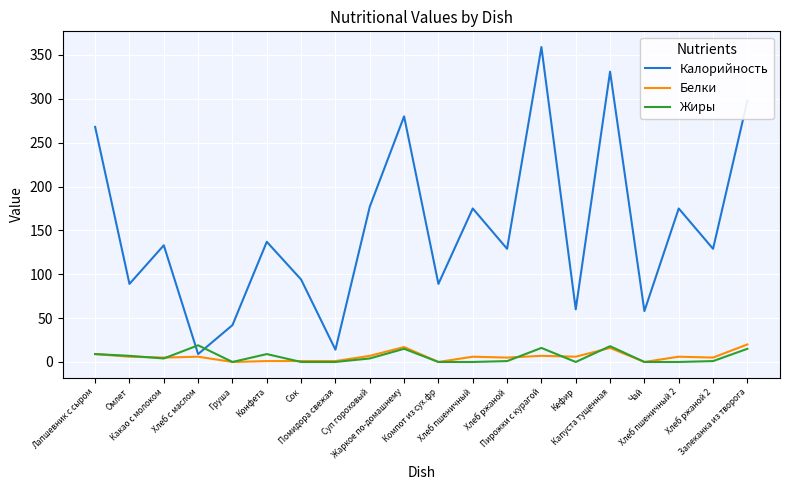

What position from the left is Омлет?

2